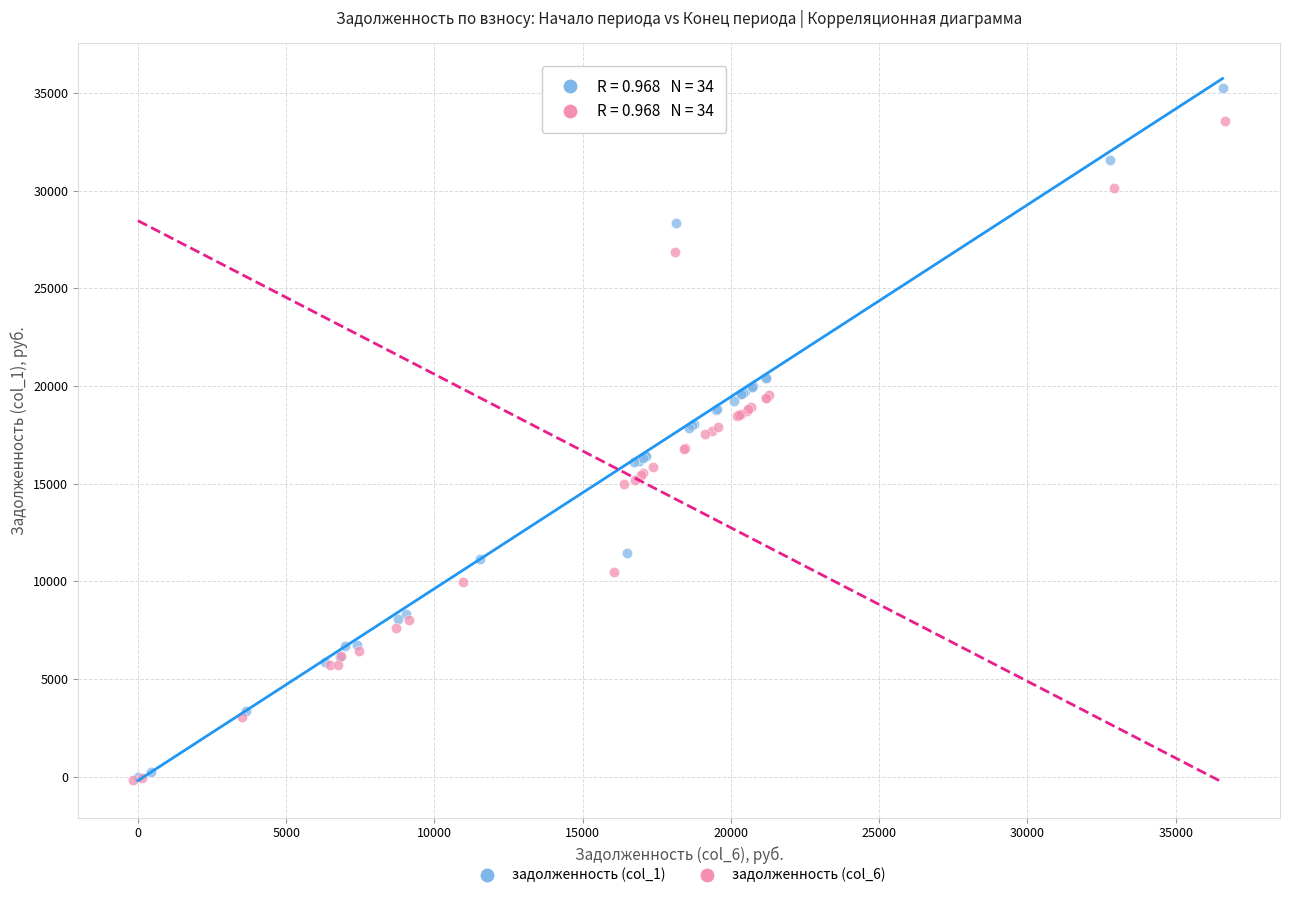

Which series reaches the maximum Y coordinate?

задолженность (col_1)